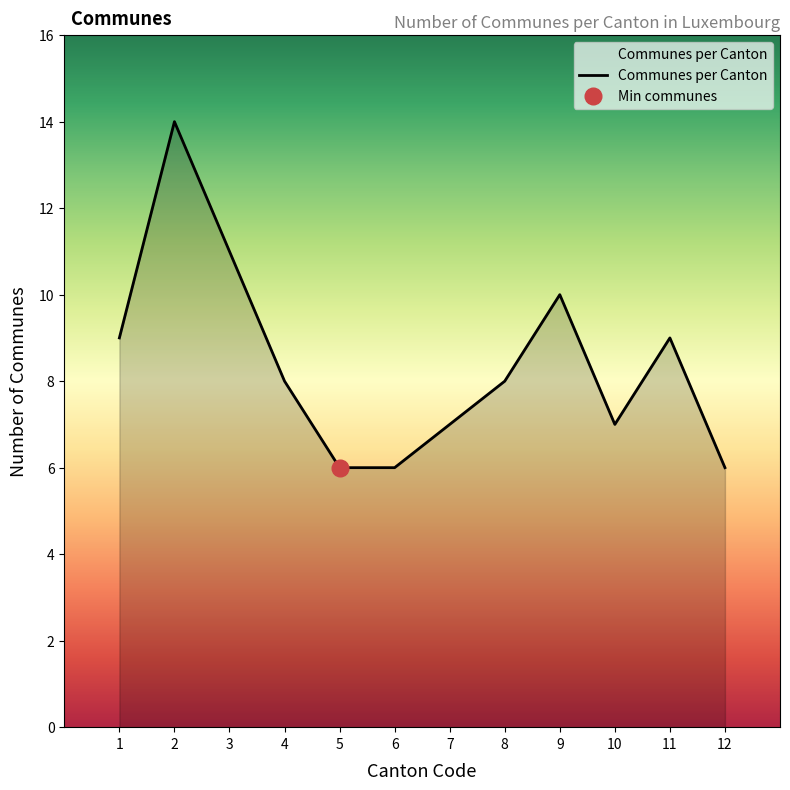

True or false: Communes per Canton has a value of 5 at 8.

False